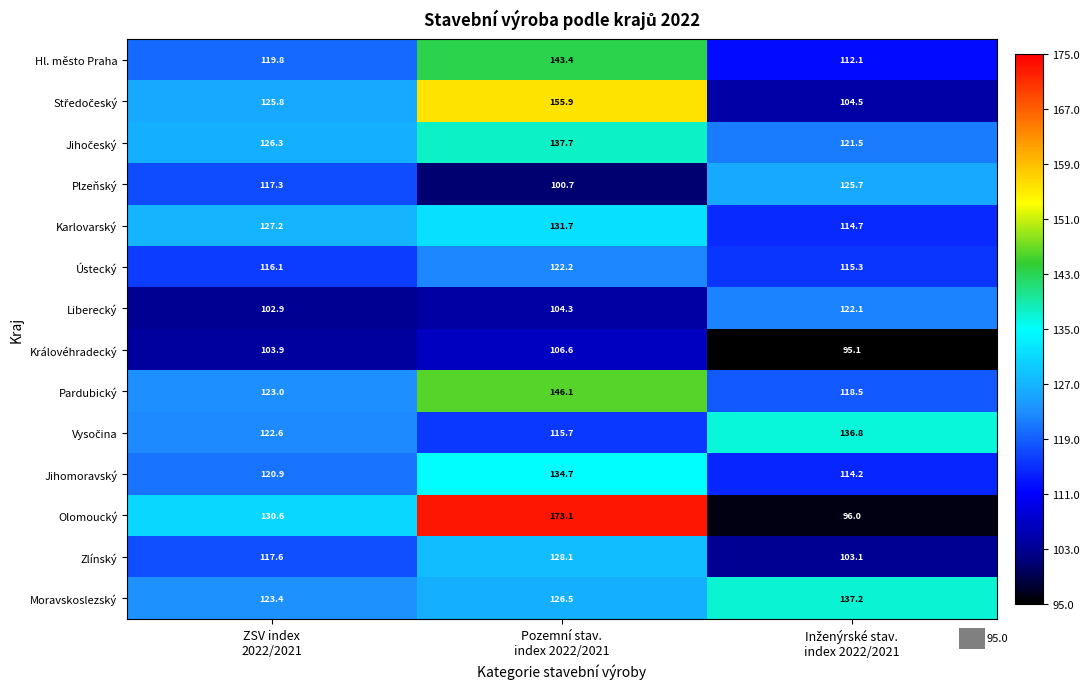

What is the maximum value for Jihomoravský?

134.7